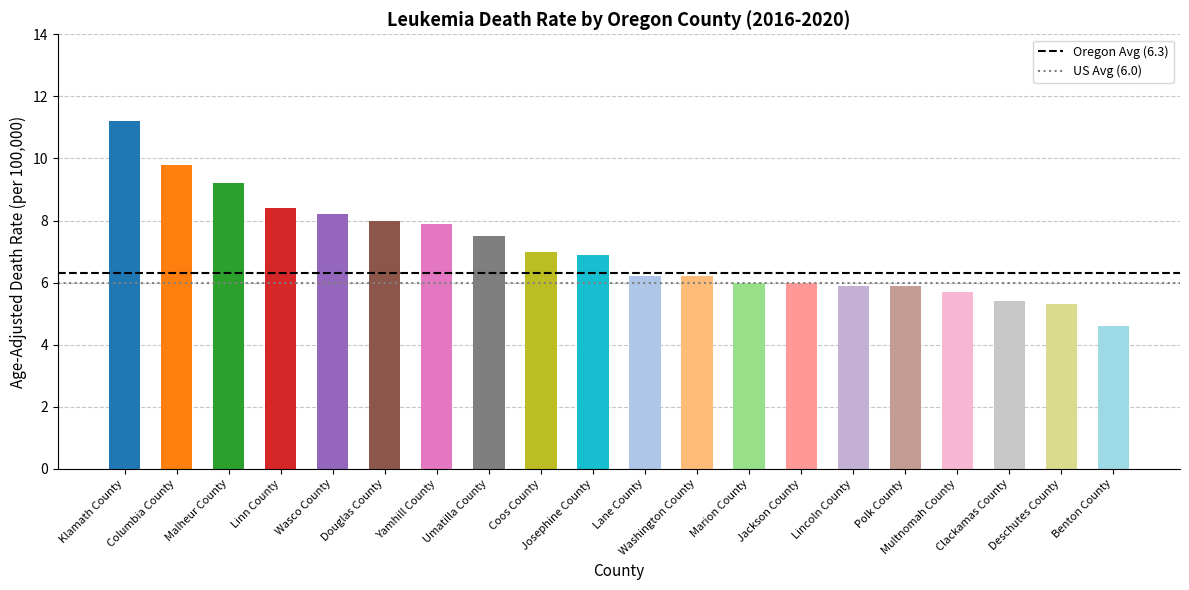

What is the label of the 1st bar from the right?

Benton County